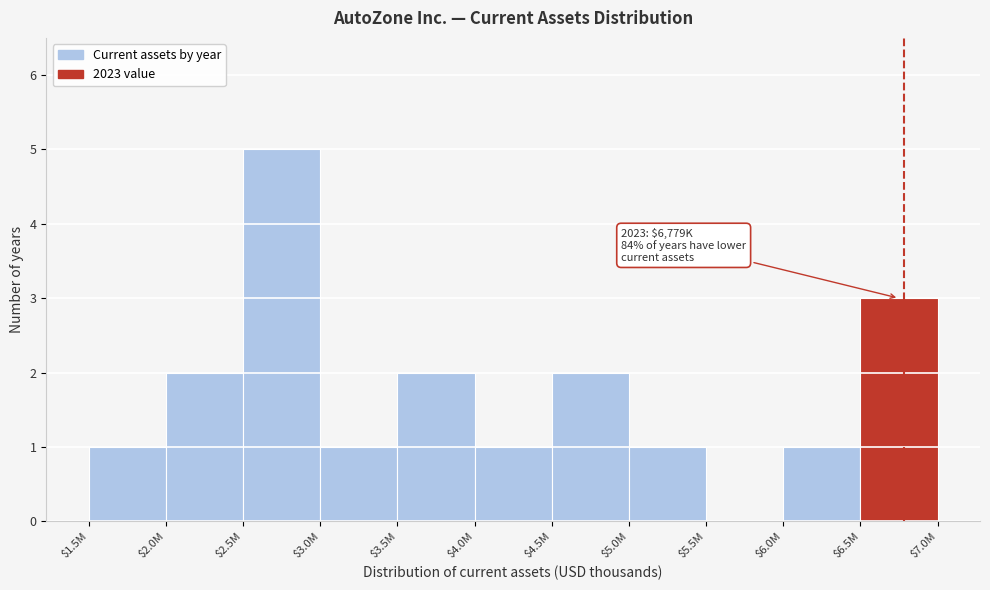

What is the sum of all values?

19